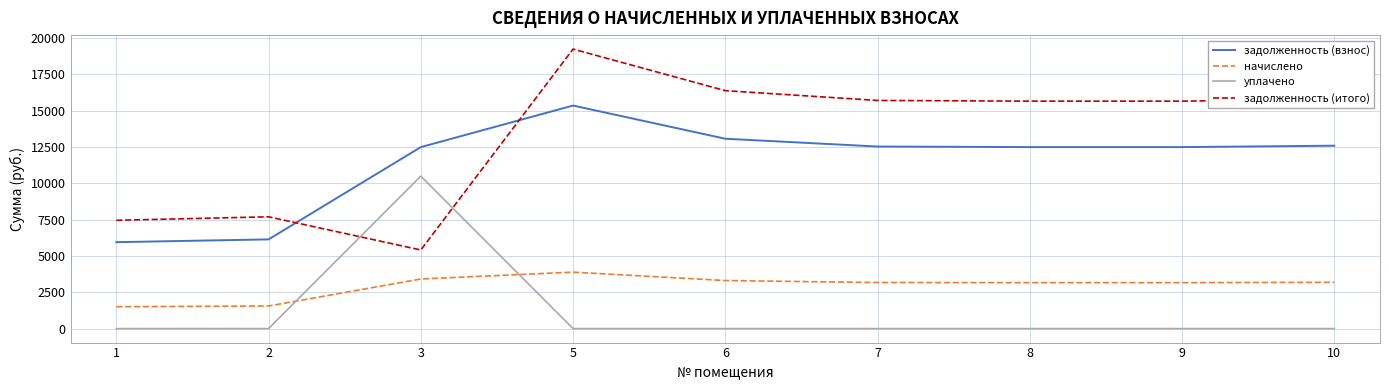

What is the difference between the maximum and minimum values in the задолженность (взнос) series?

9408.0